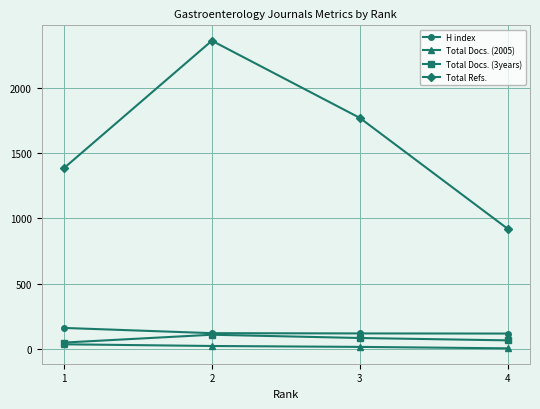

What is the sum of the H index values at 1 and 4?

283